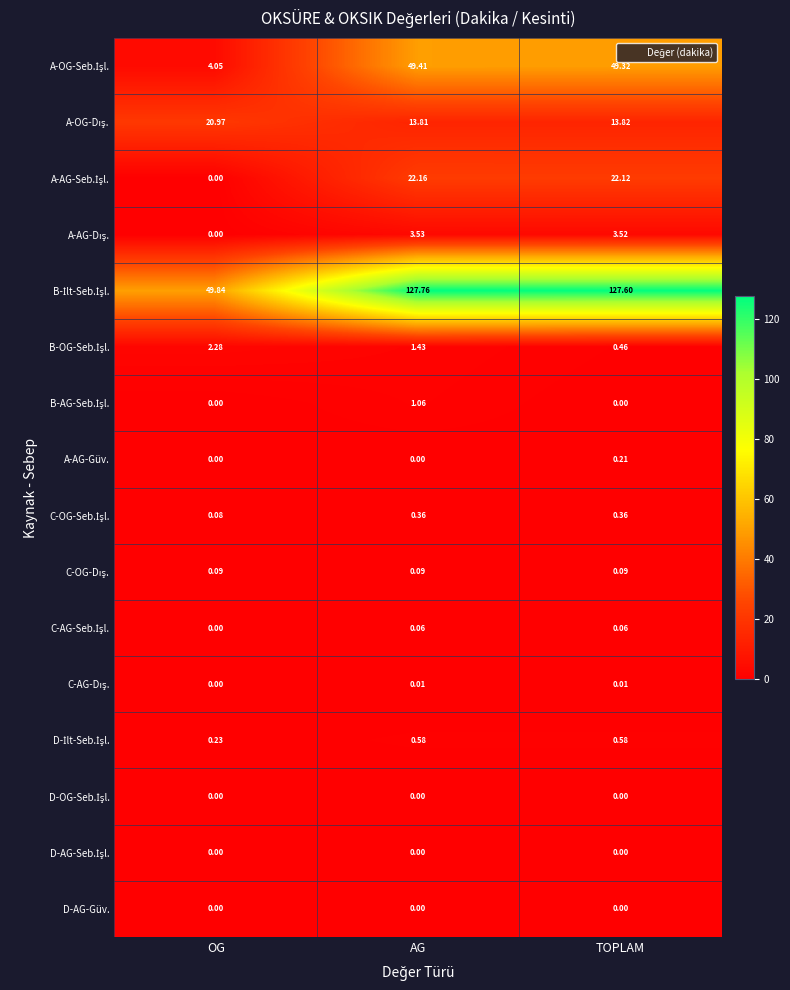

At which category does the chart reach its peak across all series?

AG